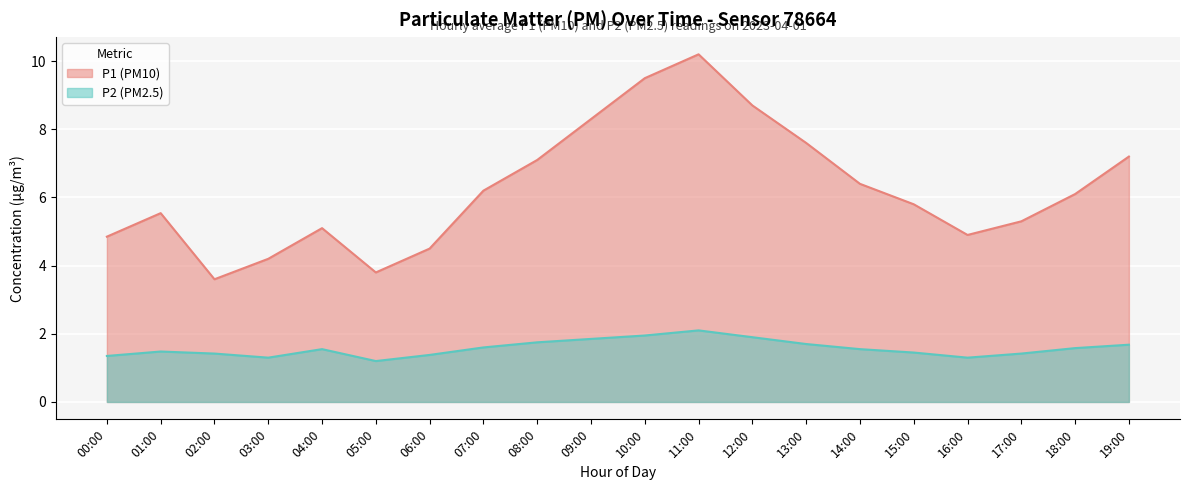

True or false: P1 and P2 intersect in this chart.

False